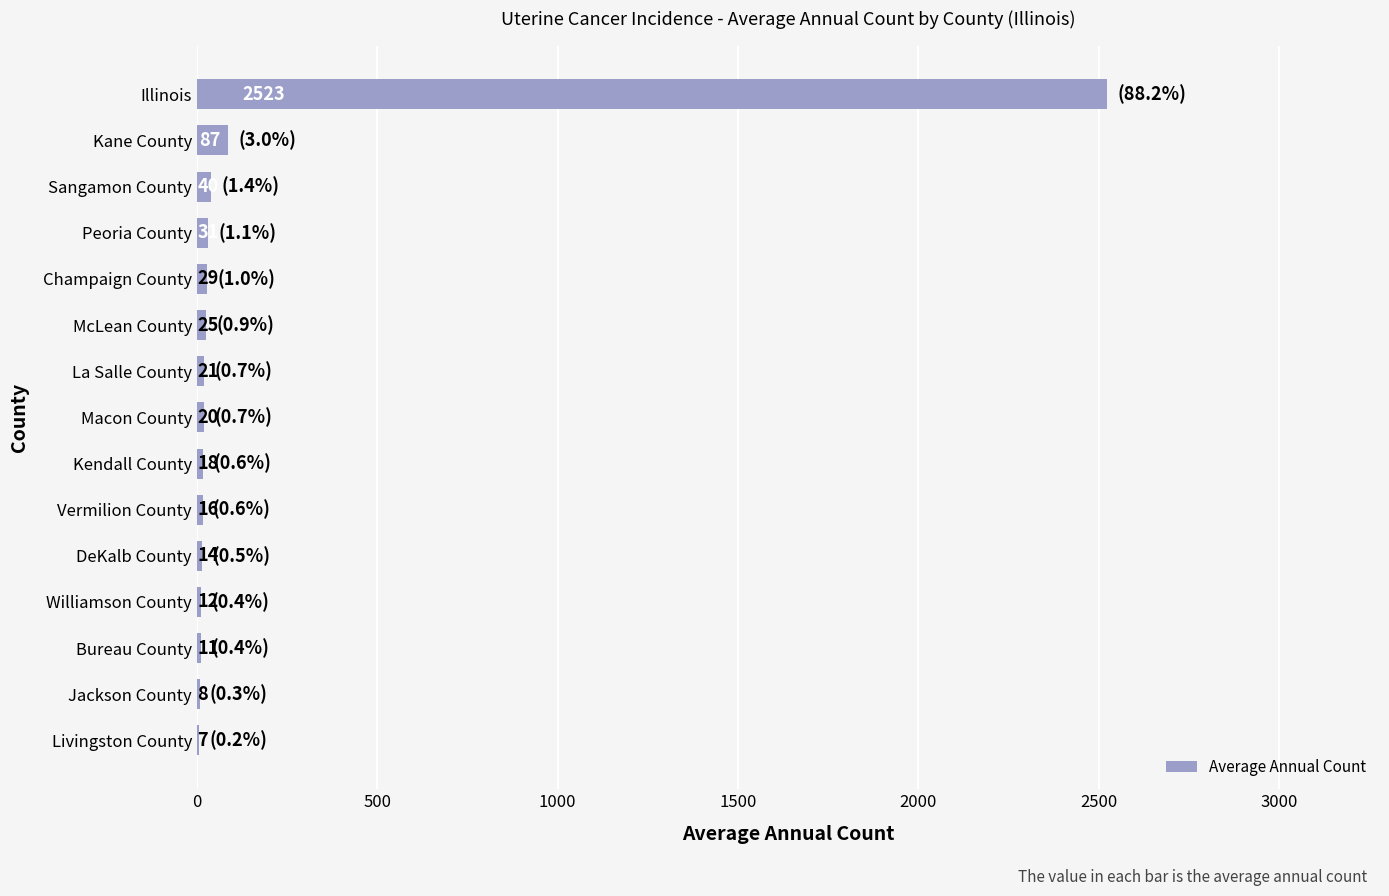

What is the sum of all values?

2862